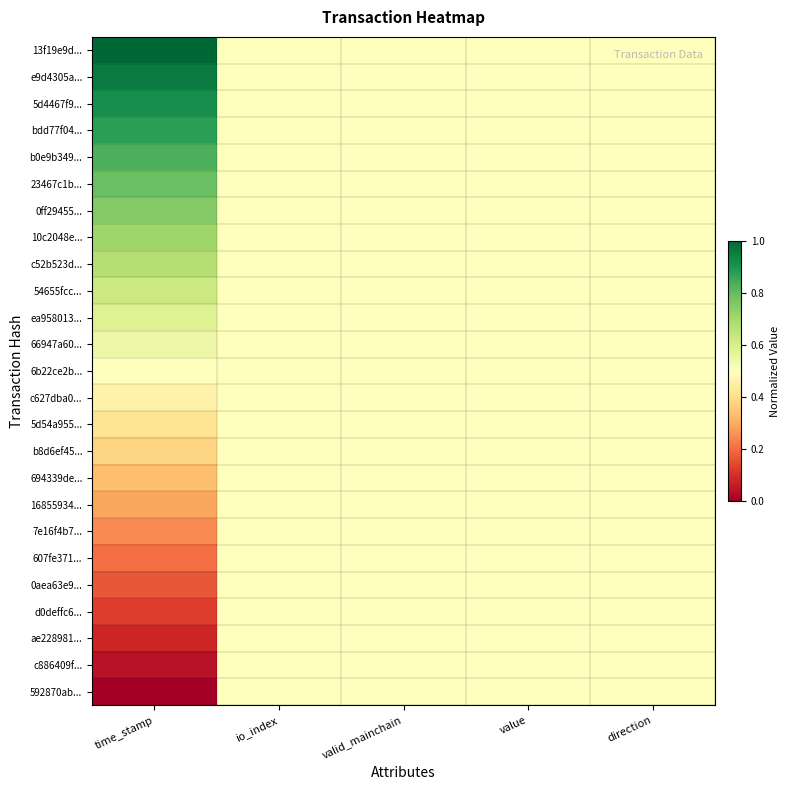

How many categories are shown in the chart?

5